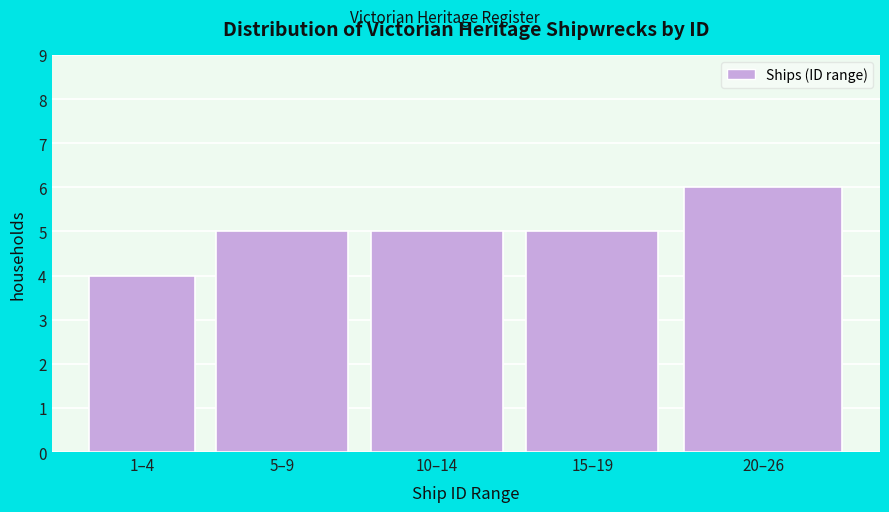

Reading left to right, list all the values displayed in this chart.

1–4=4	5–9=5	10–14=5	15–19=5	20–26=6